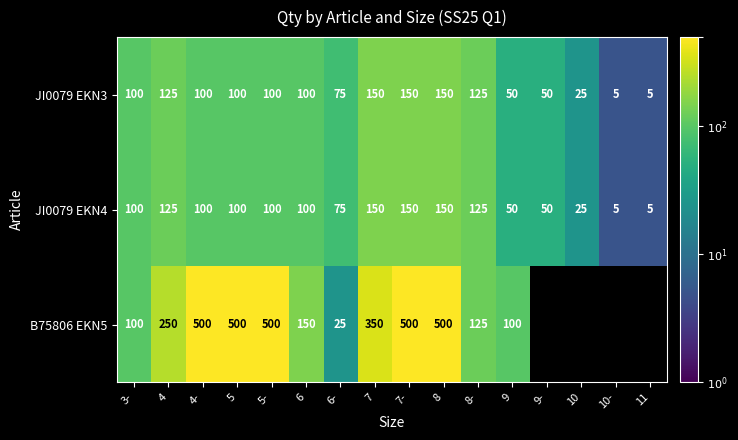

What is the sum of the B75806 EKN5 values at 8- and 6?

275